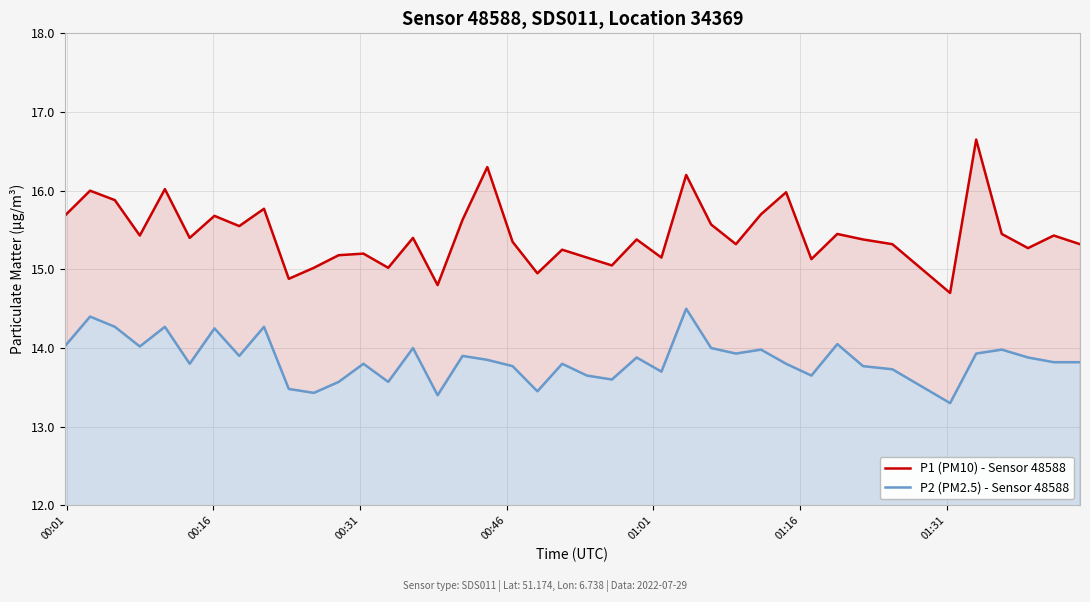

True or false: P1 (PM10) - Sensor 48588 and P2 (PM2.5) - Sensor 48588 cross at least once.

False